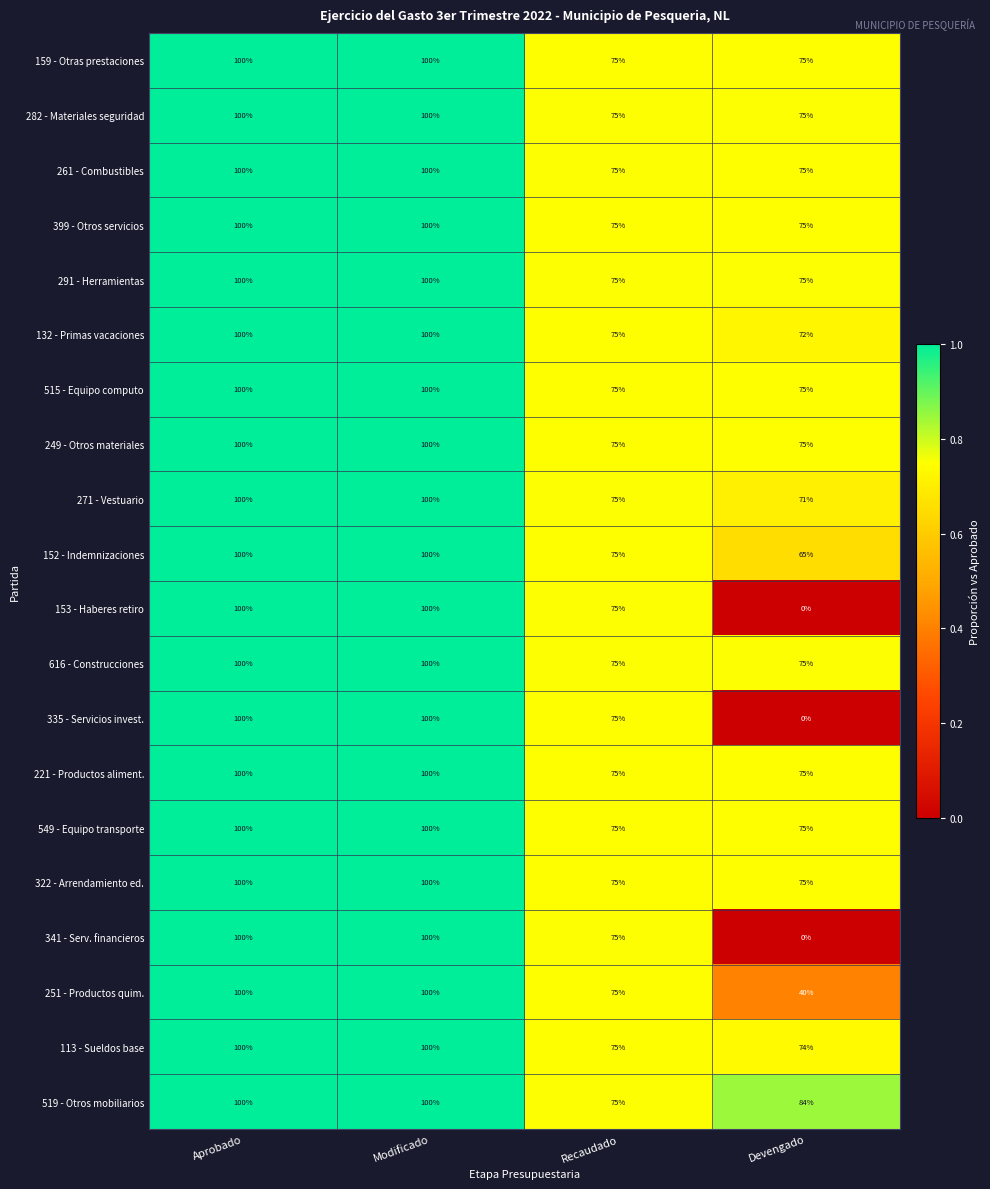

Which label corresponds to the smallest value in the chart?

Devengado